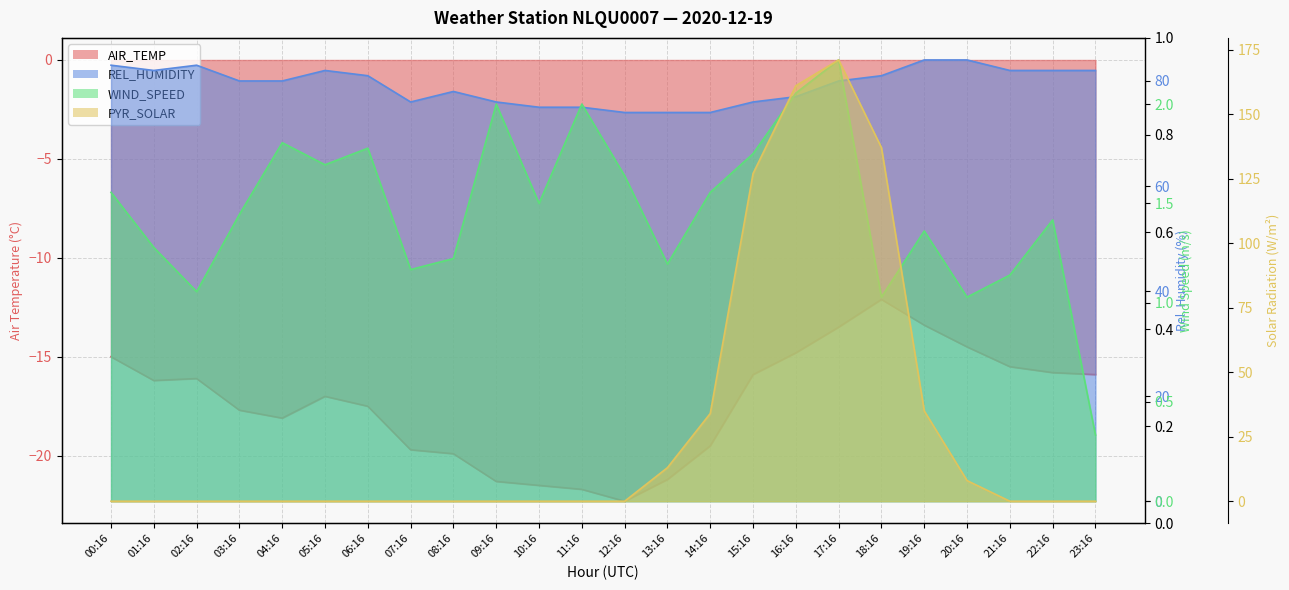

At which label is PYR_SOLAR closest to 85?

15:16